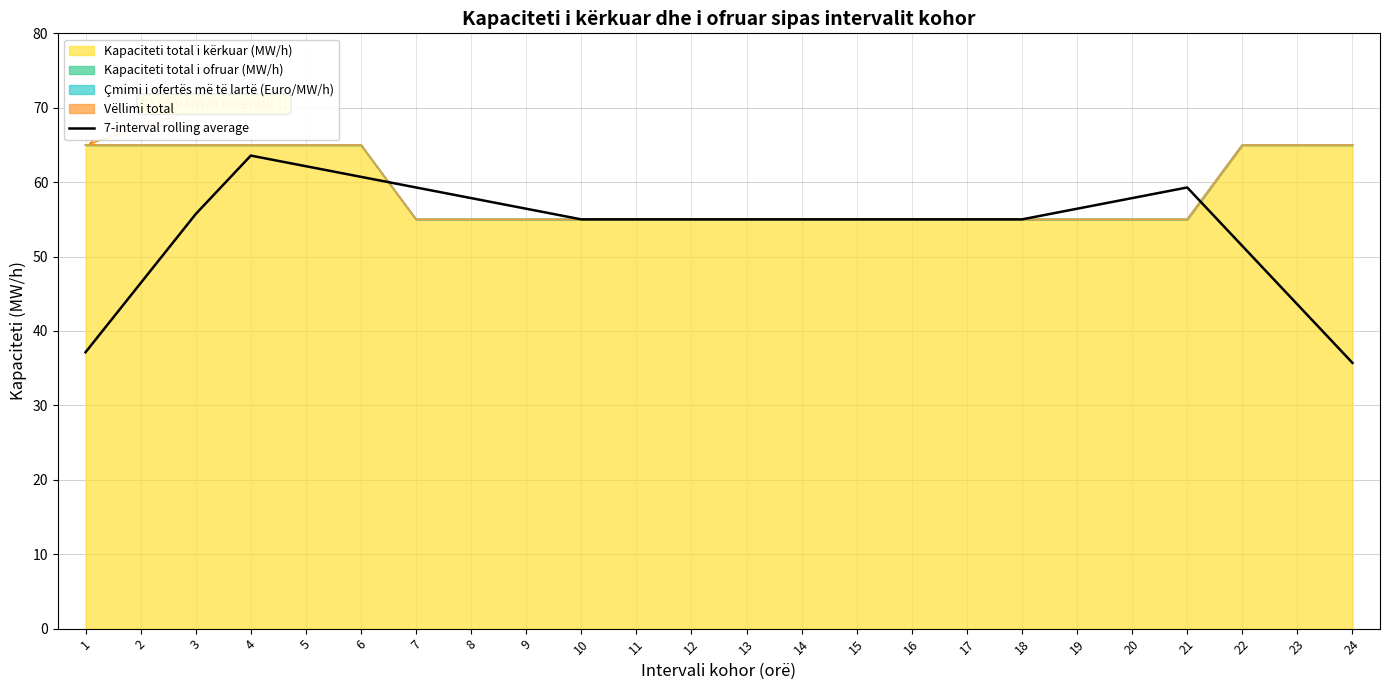

True or false: the data has more than 1 interior local peaks.

True